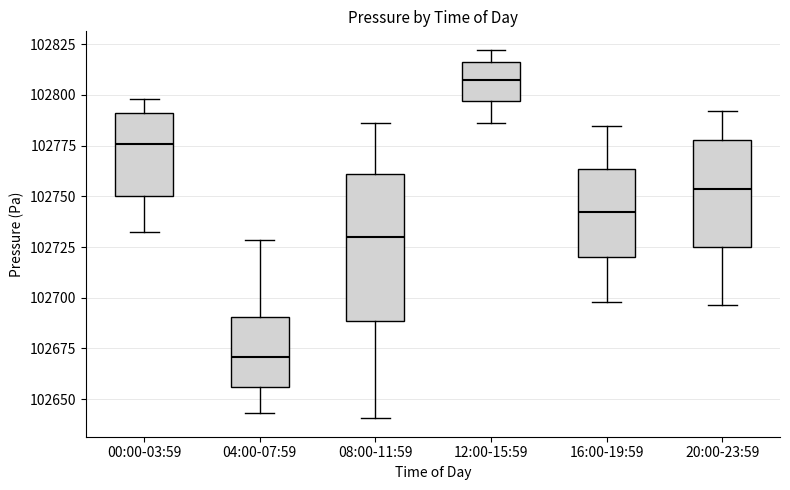

Which box has the lowest median line?

04:00-07:59